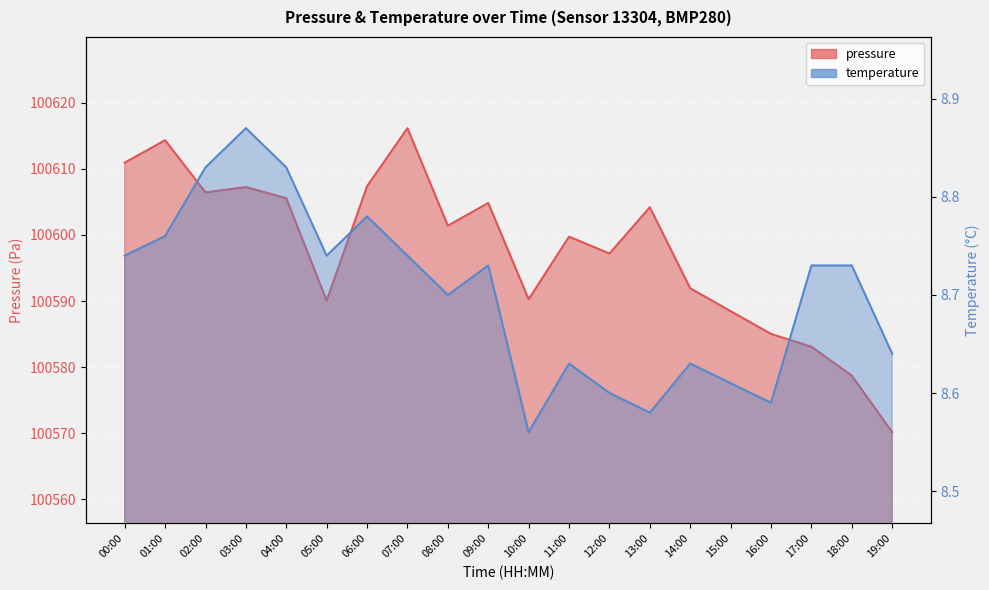

What position from the right is 16:00?

4